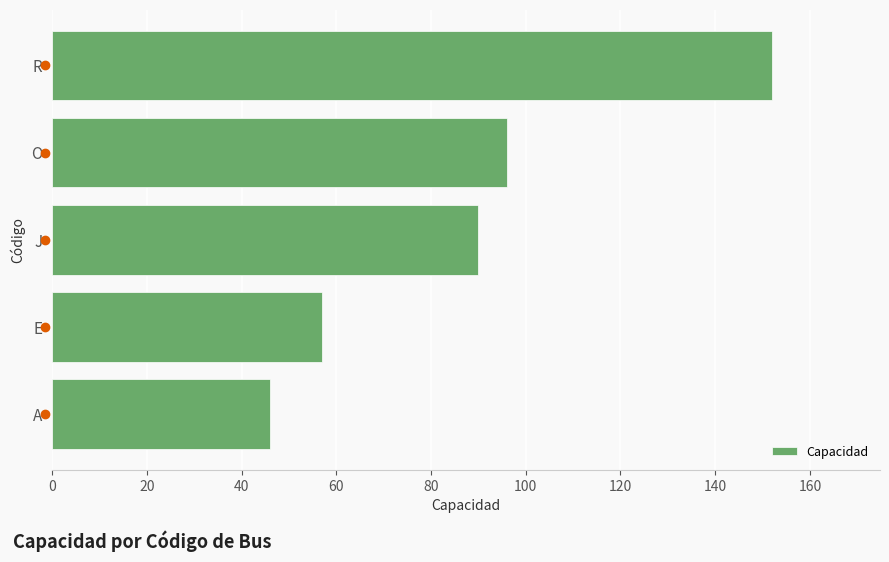

Approximately how many times larger is the value at O compared to E?

1.7